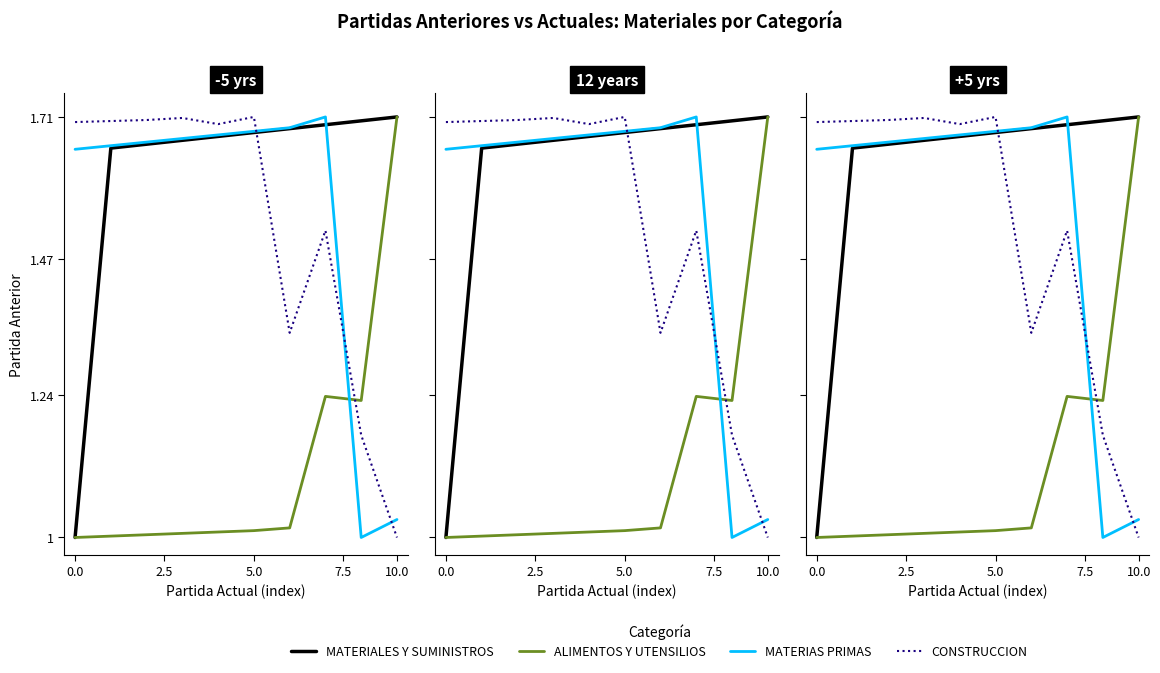

At which category is the sum across all series the highest?

7